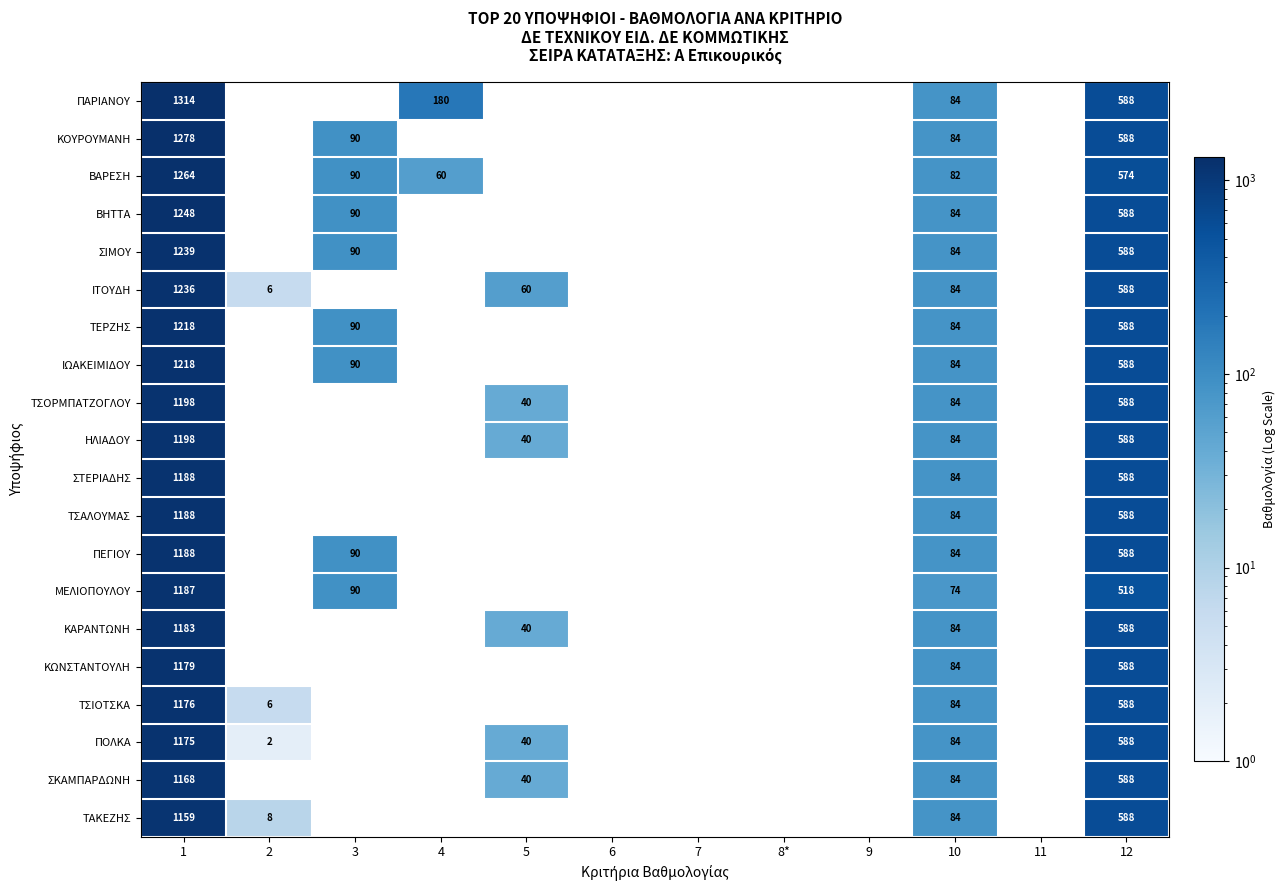

Is it true that ΤΑΚΕΖΗΣ equals 575 at 1?

False